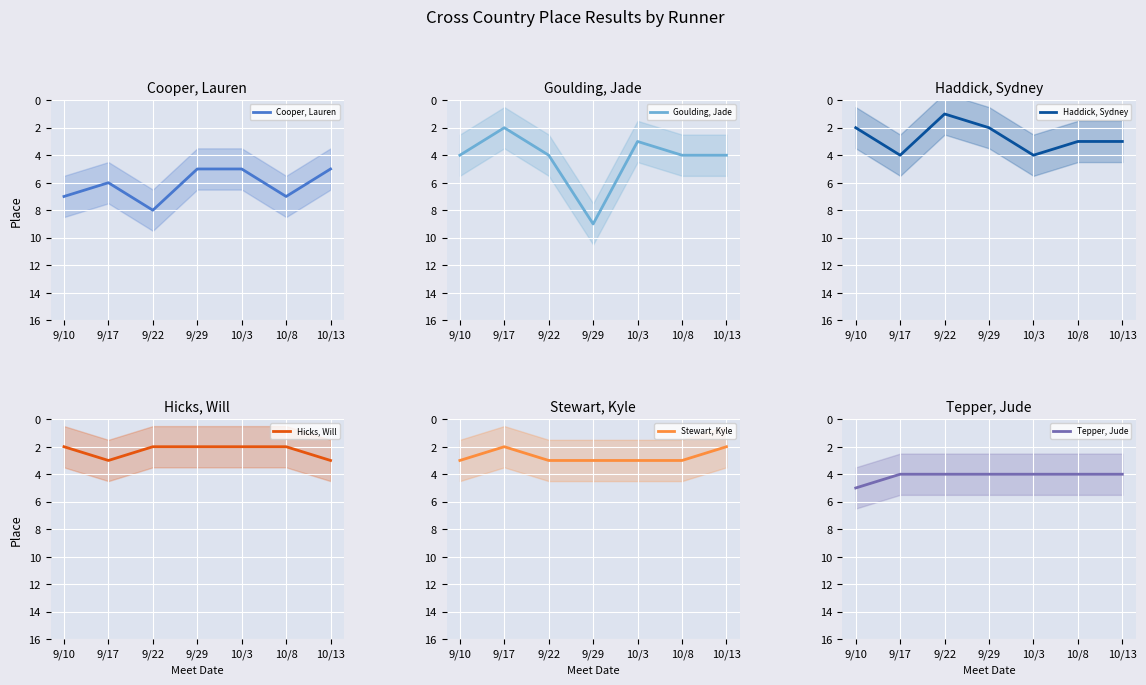

At which category is the sum across all series the highest?

9/29